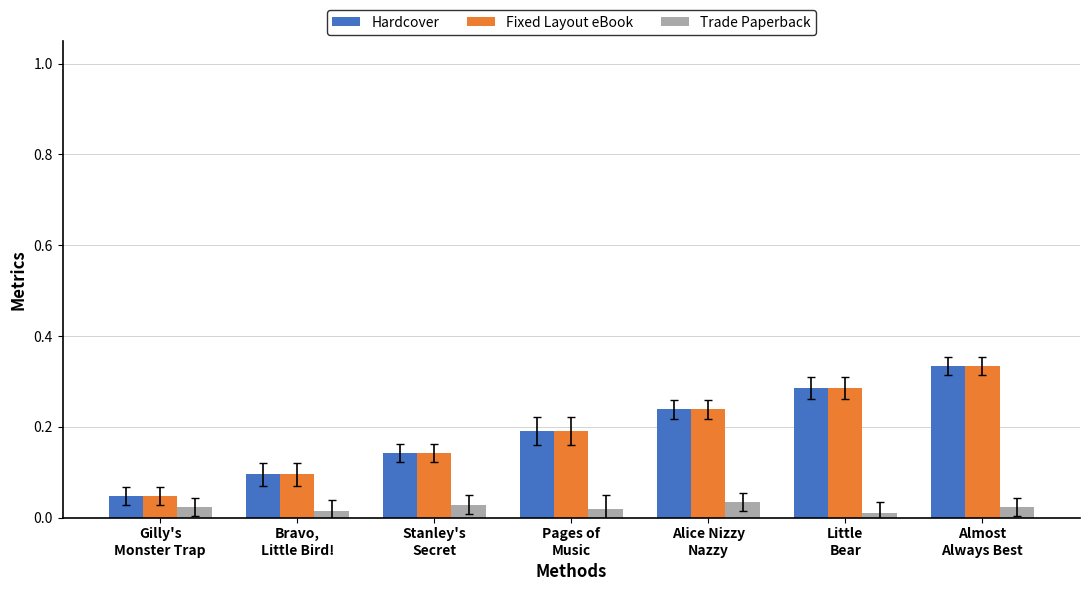

The value of Trade Paperback at Pages of
Music is 0.0. True or false?

True